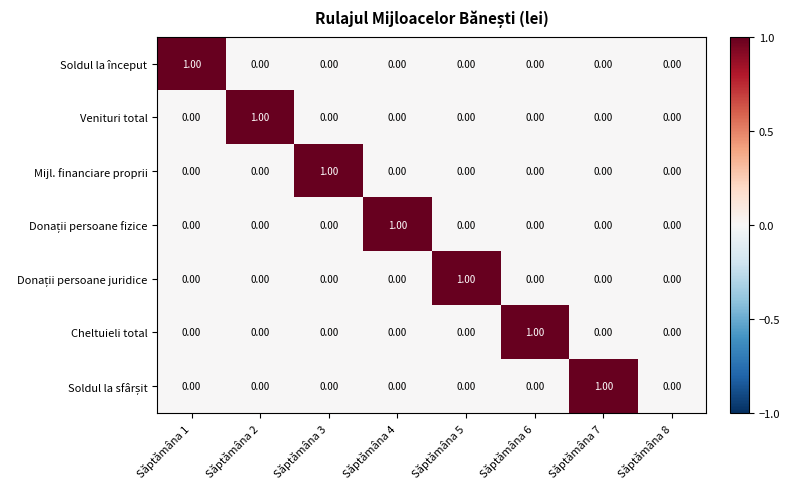

How many series are shown in this chart?

7